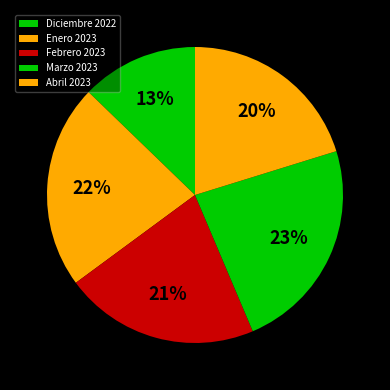

Between Abril 2023 and Marzo 2023, which is larger?

Marzo 2023